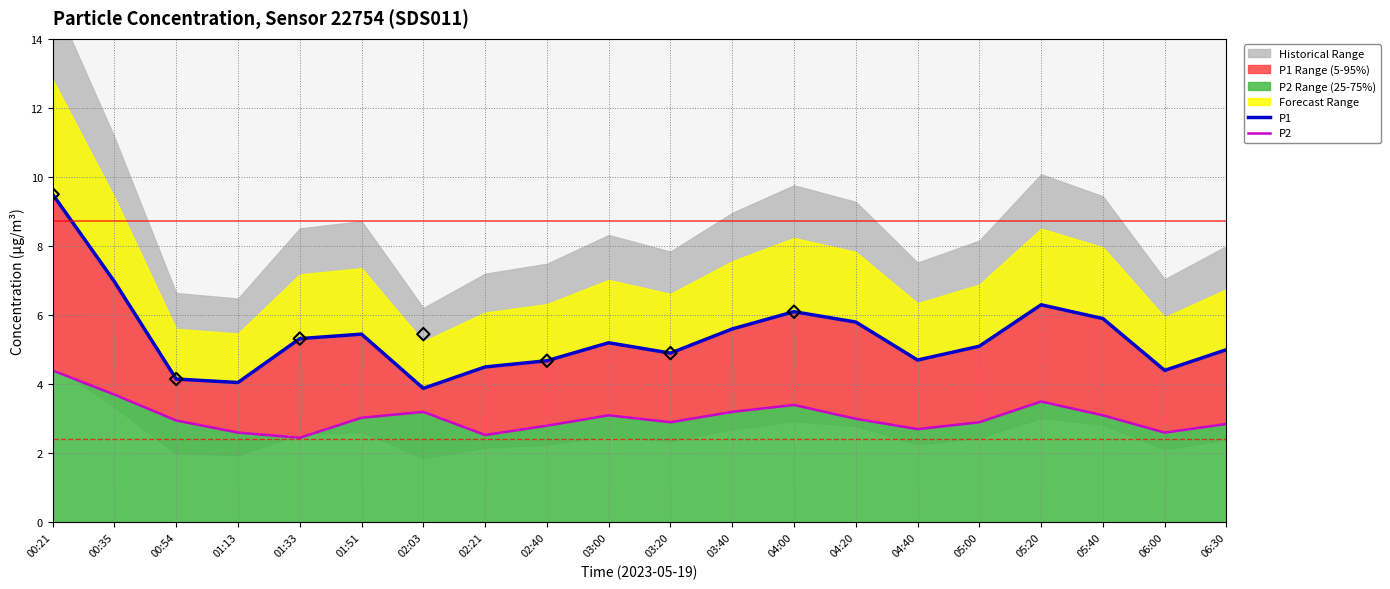

What is the total value across all series at 00:21?

13.9